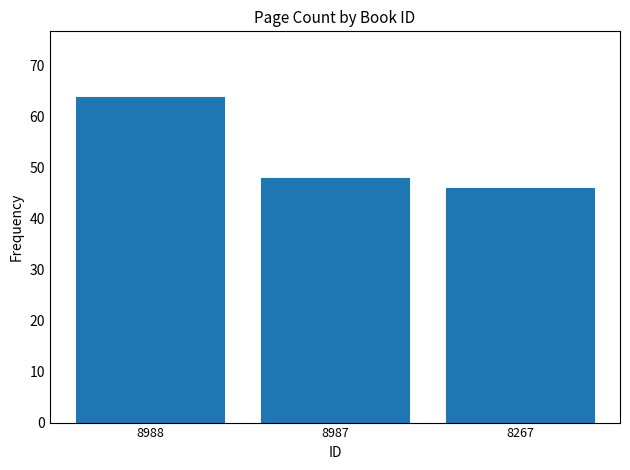

At which label is the value closest to 55?

8987